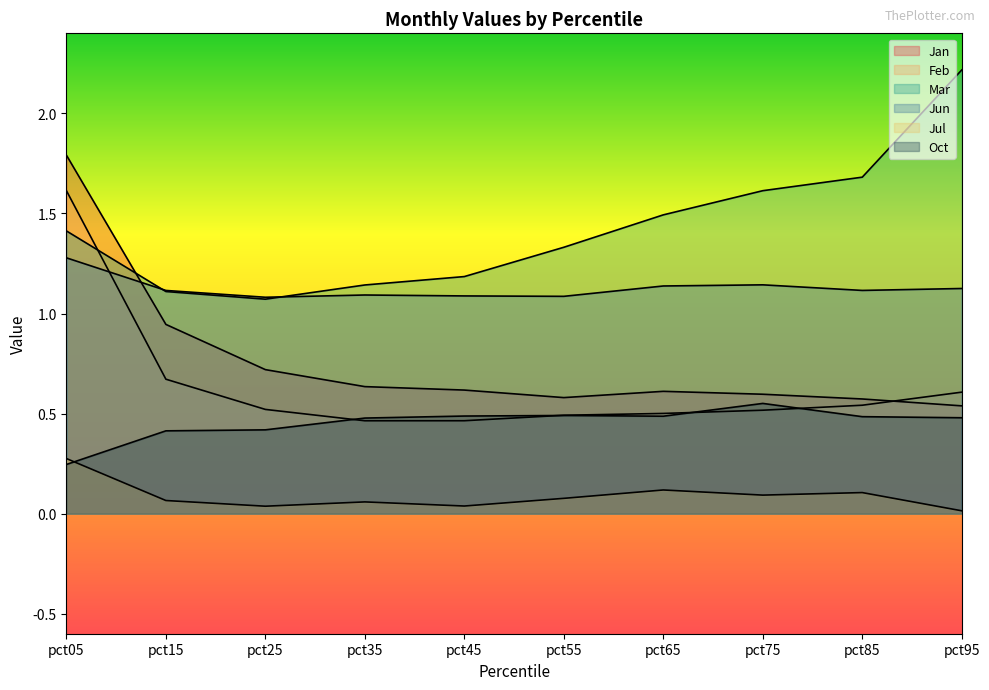

In Feb, how many points are lower than both neighbors (excluding endpoints)?

1